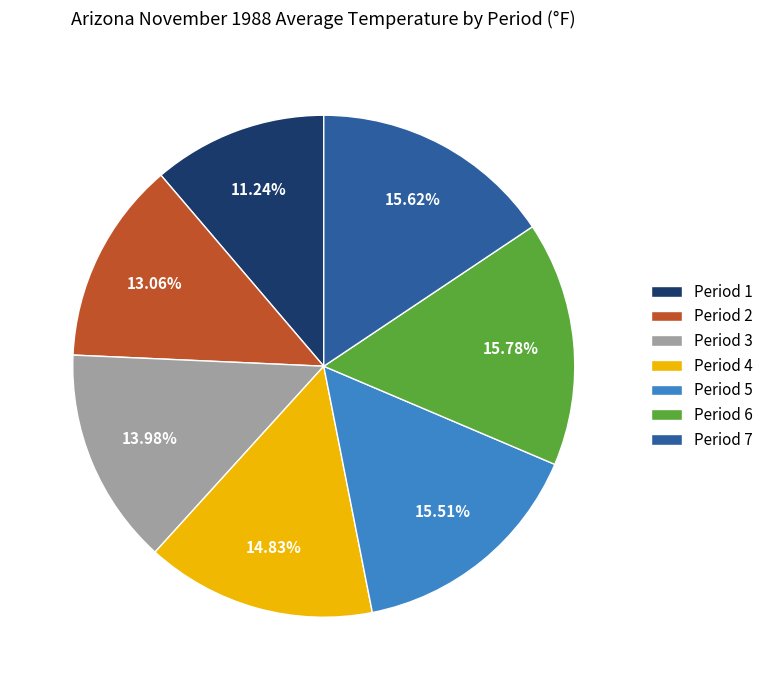

True or false: Period 4 accounts for 22% of the total.

False